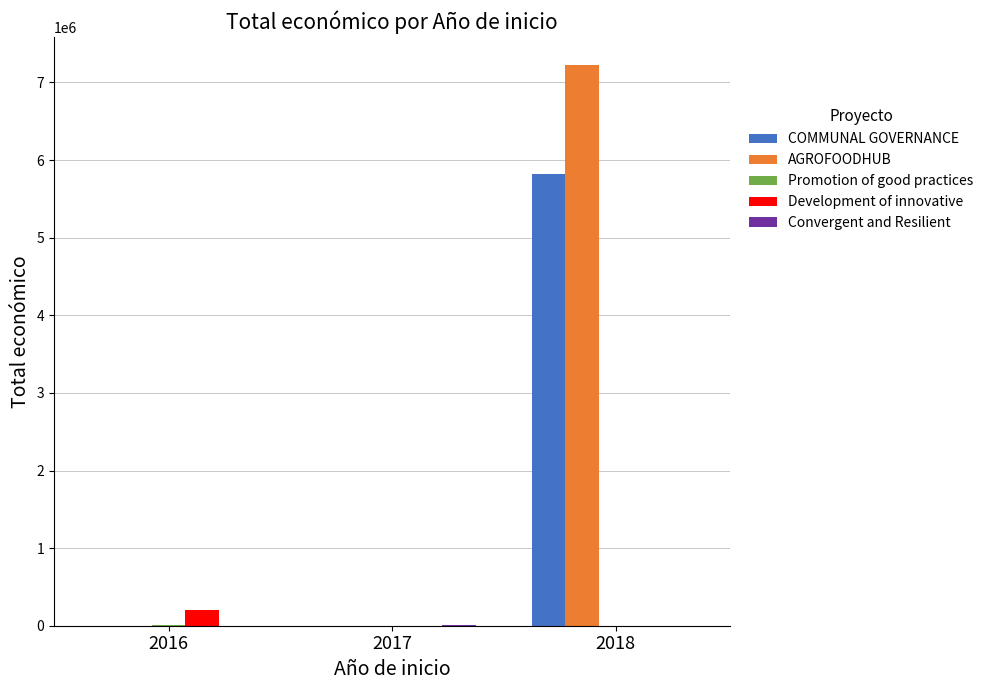

Is it true that COMMUNAL GOVERNANCE equals 3220324 at 2018?

False